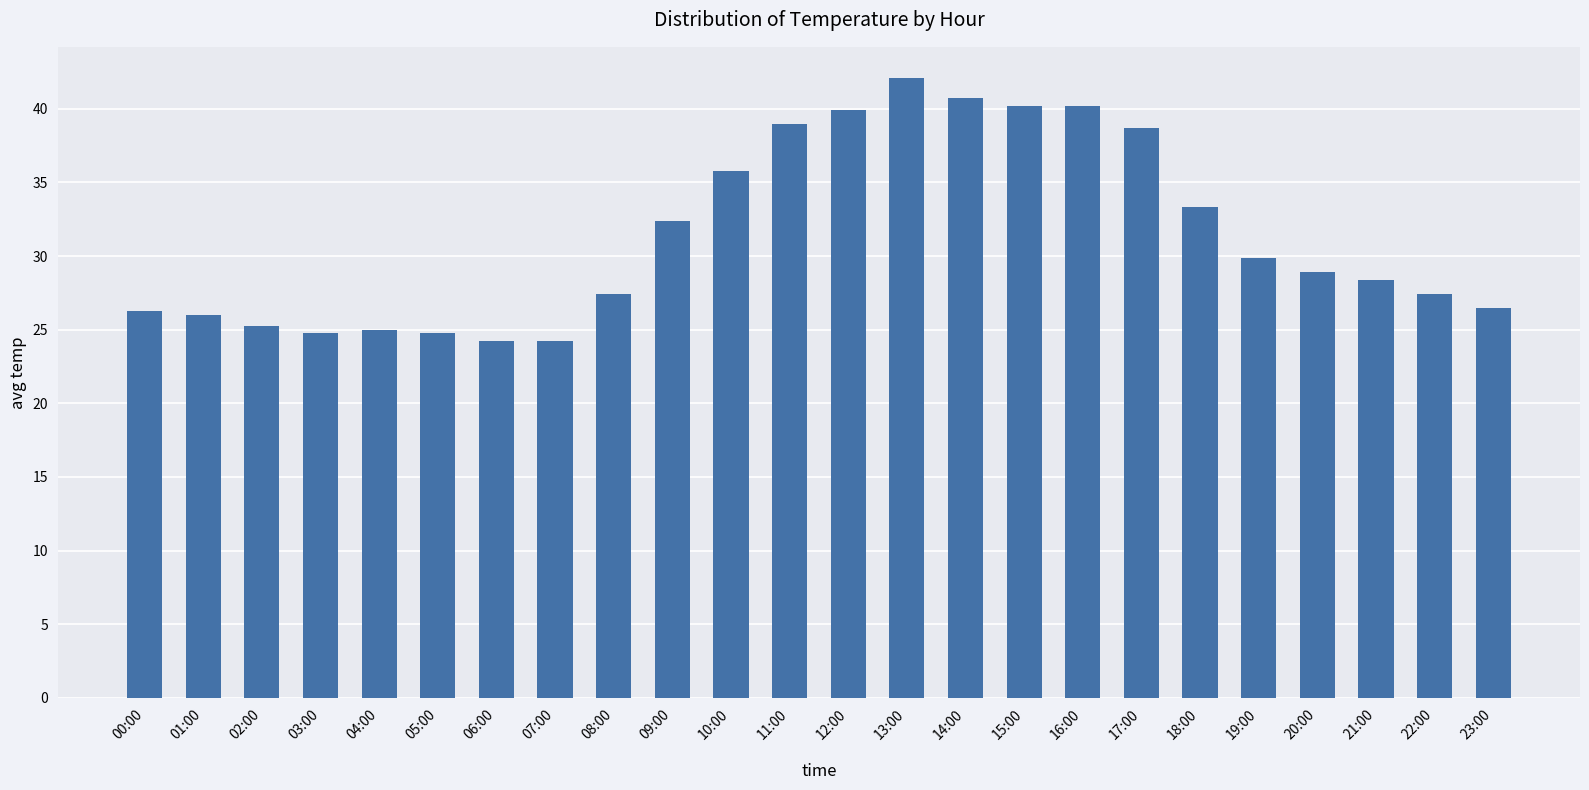

What is the greatest value displayed?

42.1